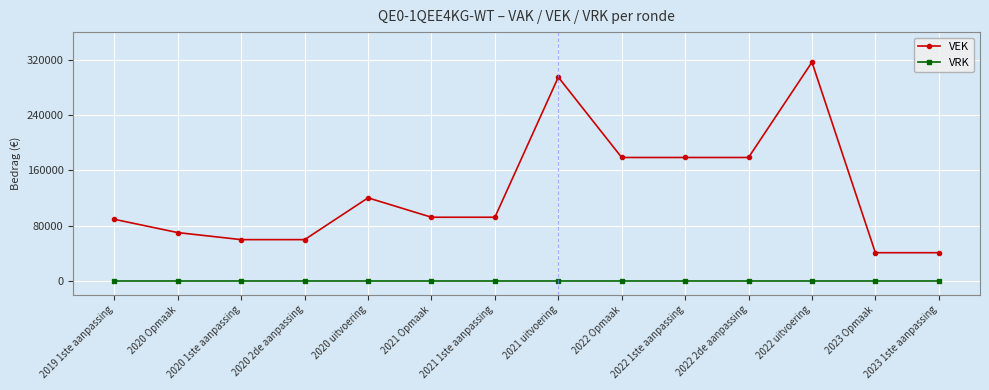

What is the spread (max minus min) of values at 2023 Opmaak?

40677